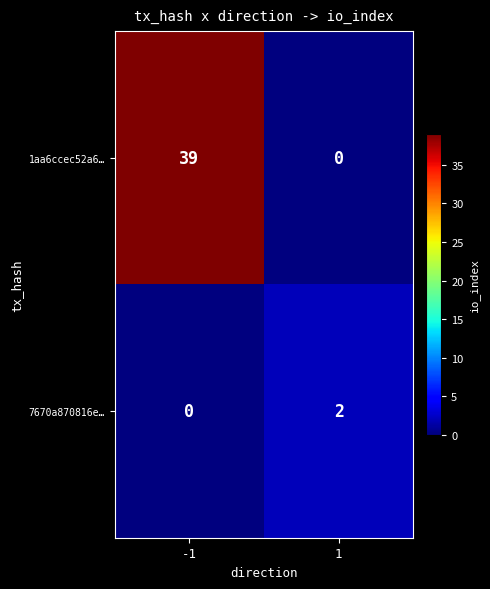

List the series in order of their peak value, highest first.

1aa6ccec52a6…, 7670a870816e…